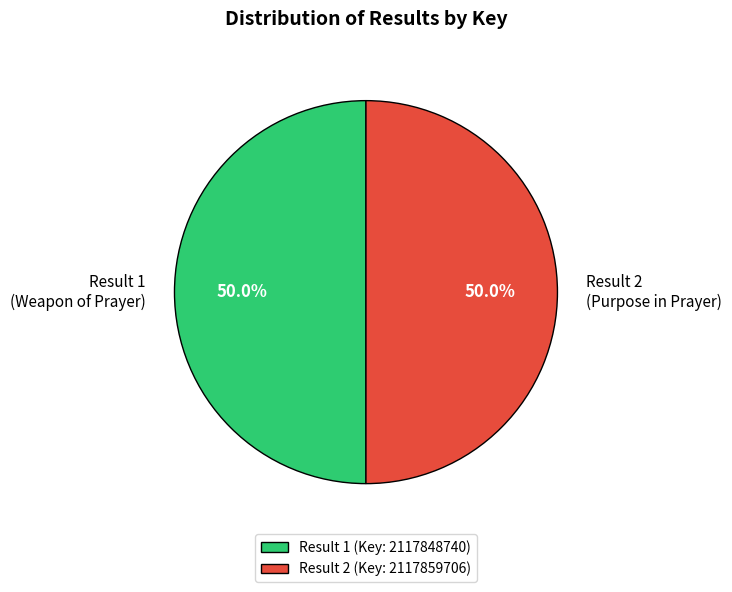

What percentage do Result 1 and Result 2 together represent?

100.0%